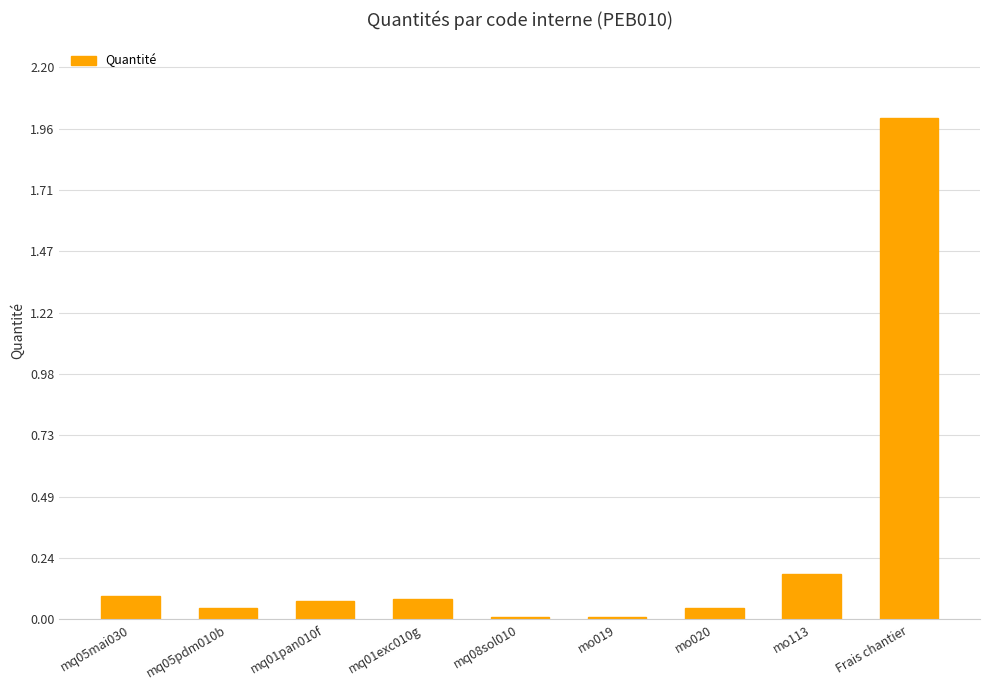

The chart shows a value of 0.1 at mq01pan010f. True or false?

True